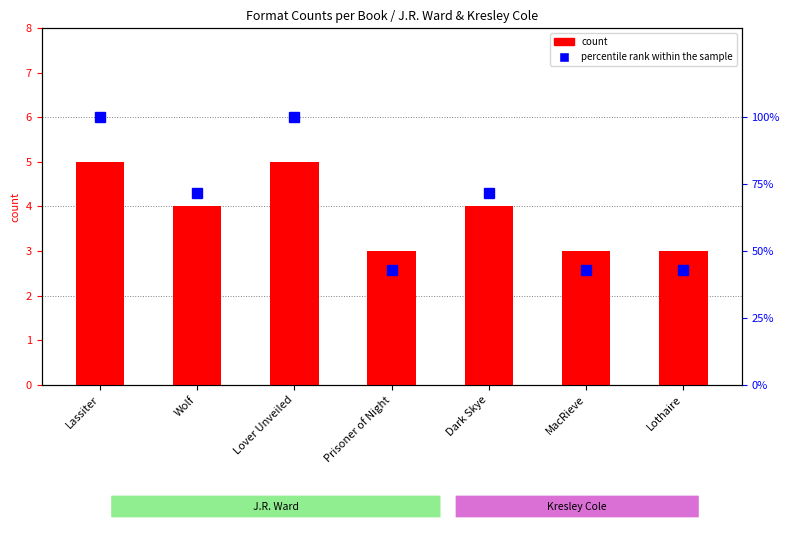

Are the bars grouped side by side (vs. stacked)?

No